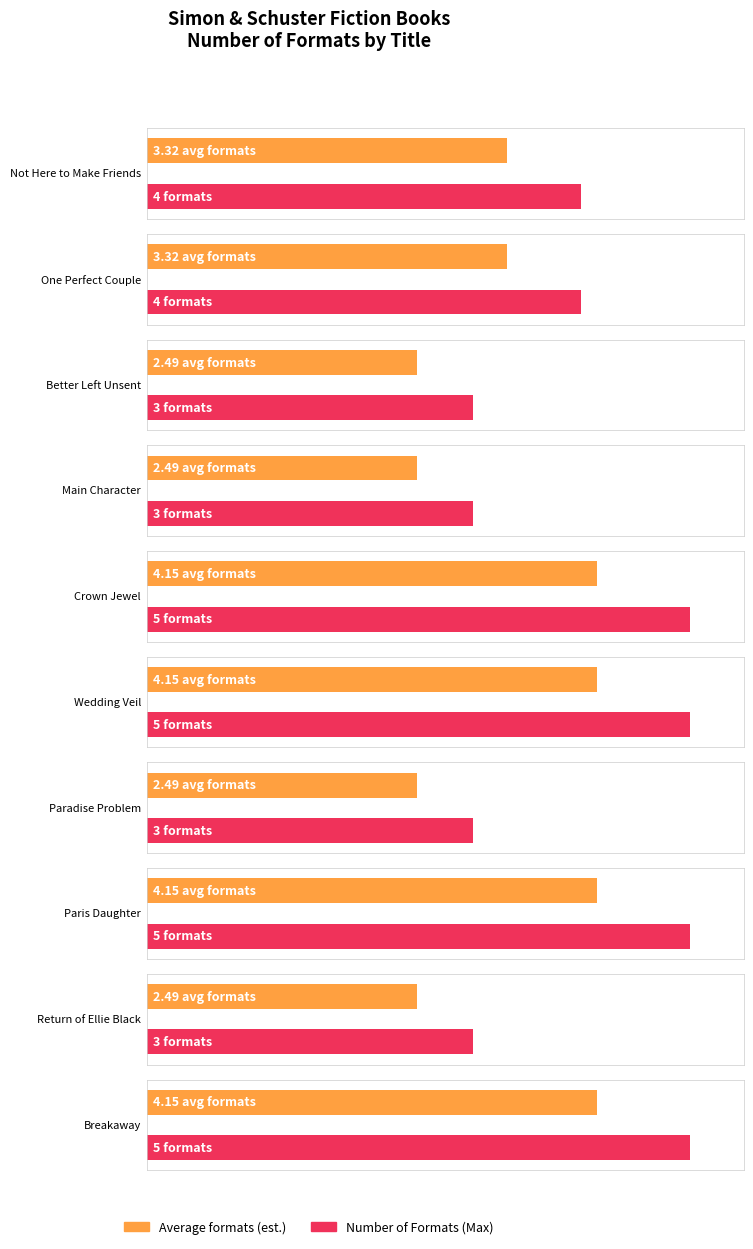

At which category does the chart reach its peak across all series?

Crown Jewel